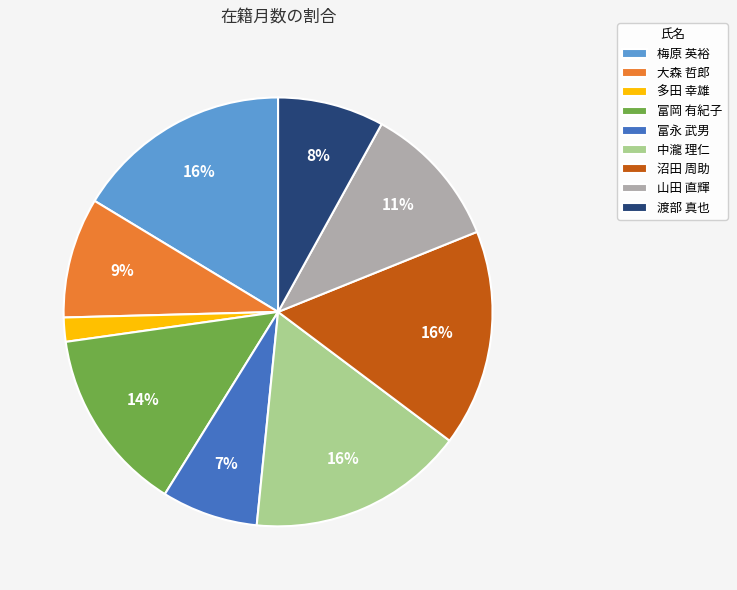

What is the smallest slice in the pie chart?

多田 幸雄